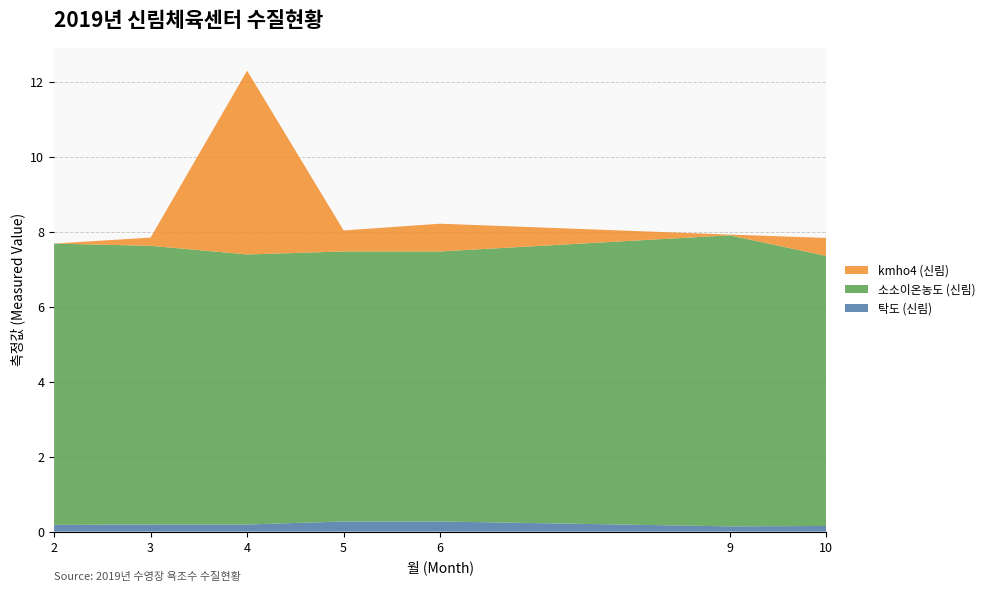

Reading right to left, transcribe all the data shown in this chart.

탁도 (신림): 0.1	0.1	0.3	0.3	0.2	0.2	0.2
소소이온농도 (신림): 7.2	7.8	7.2	7.2	7.2	7.4	7.5
kmho4 (신림): 0.5	0.0	0.7	0.6	4.9	0.2	0.0